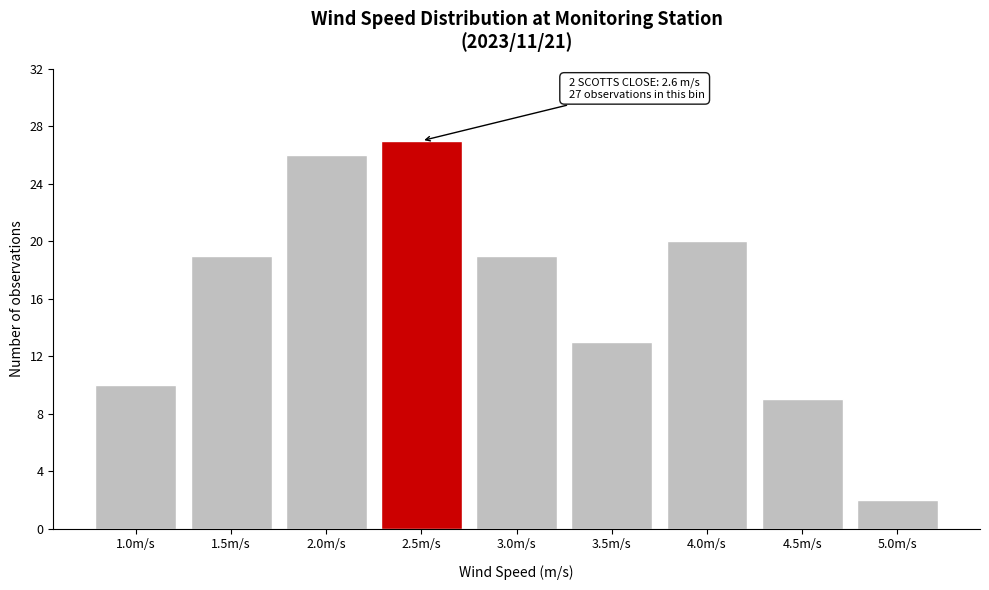

Reading left to right, transcribe all the data shown in this chart.

10	19	26	27	19	13	20	9	2